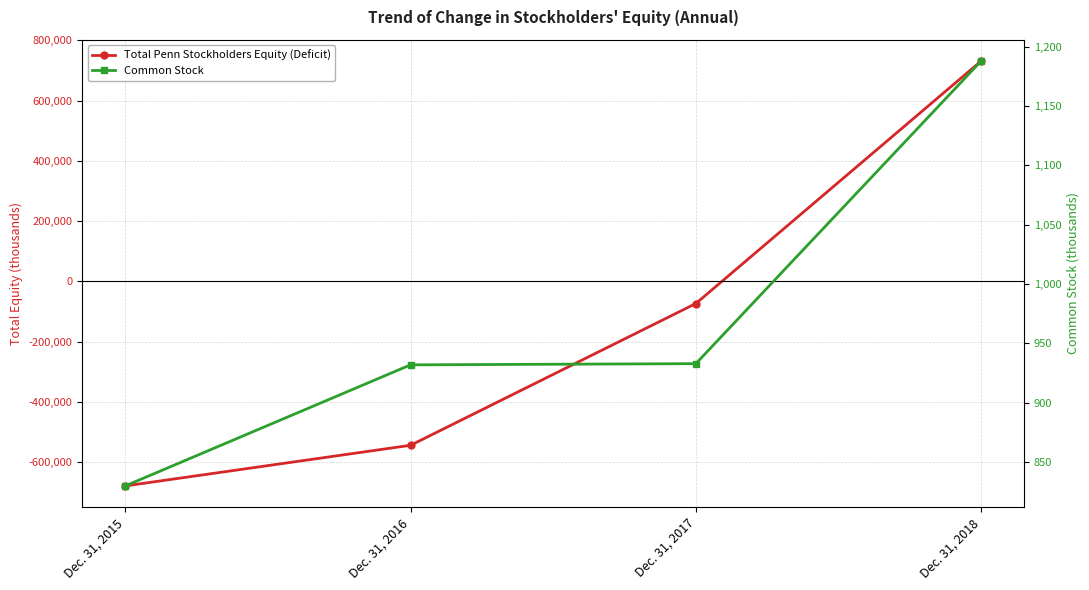

Does the chart have visible grid lines?

Yes